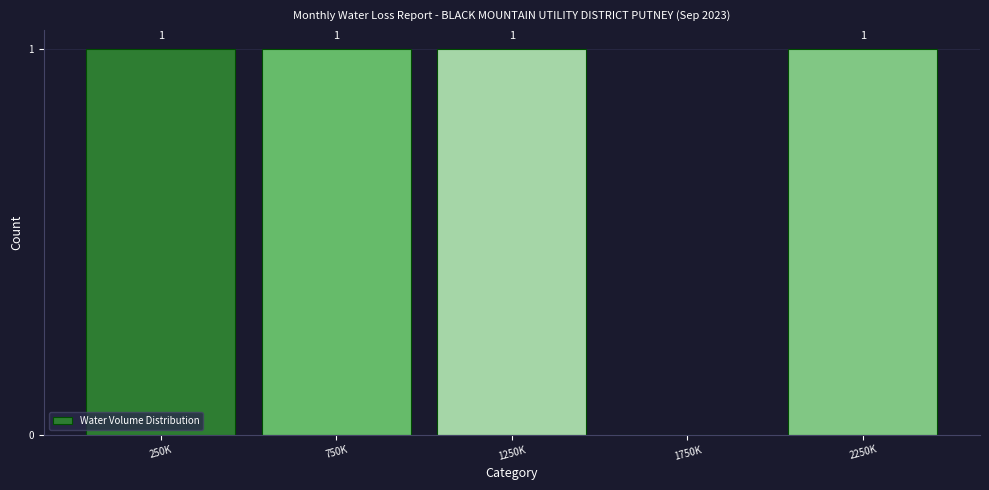

Reading left to right, list all the values displayed in this chart.

250K=1	750K=1	1250K=1	1750K=0	2250K=1